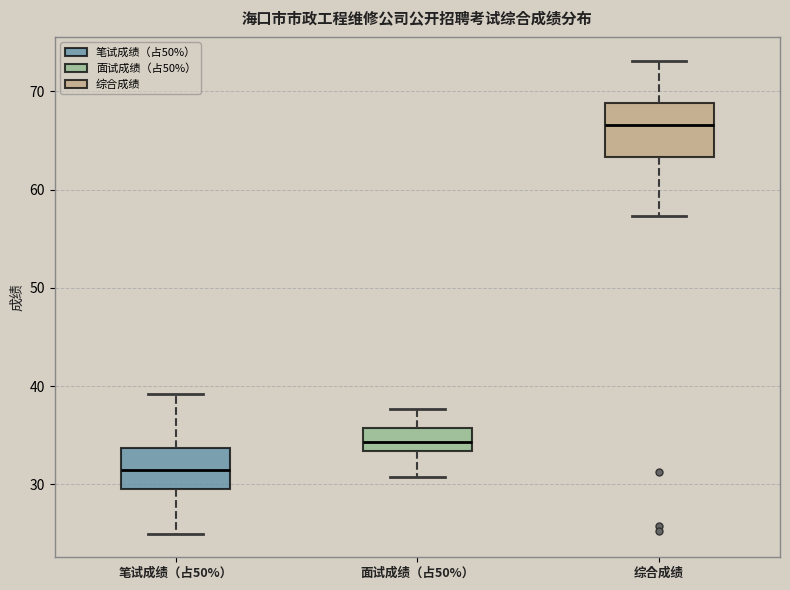

Reading left to right, read every box against the y-axis: the position of its median line, the range the box covers, and the ends of its whiskers. The values are not printed on the chart, so give them approximately, as read against the axis.

笔试成绩（占50%）: median 32, box 30 to 34, whiskers 25 to 39
面试成绩（占50%）: median 34, box 33 to 36, whiskers 31 to 38
综合成绩: median 67, box 63 to 69, whiskers 57 to 73